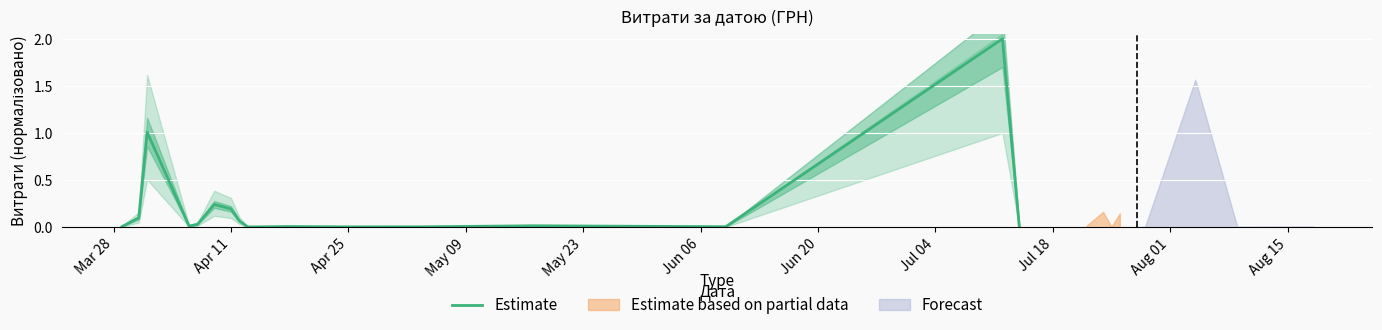

The chart shows a value of 0.0 at May 23. True or false?

True